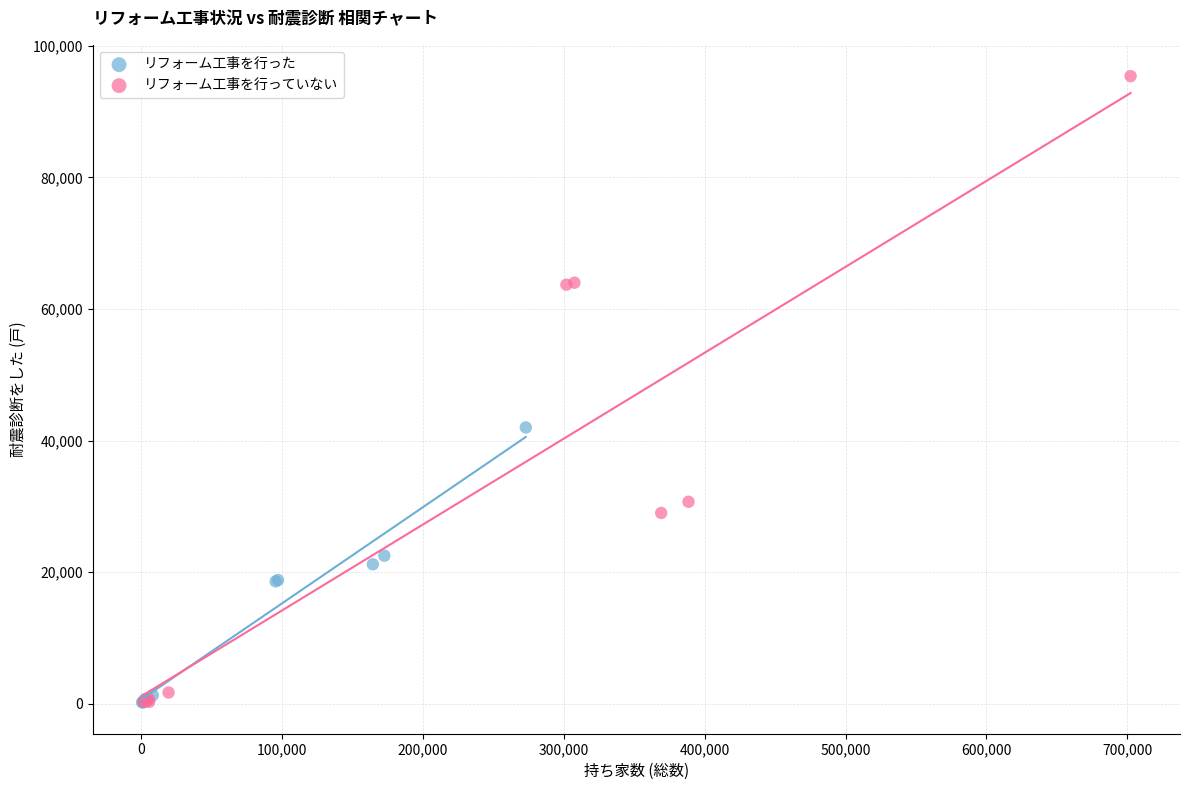

Which series reaches the maximum Y coordinate?

リフォーム工事を行っていない